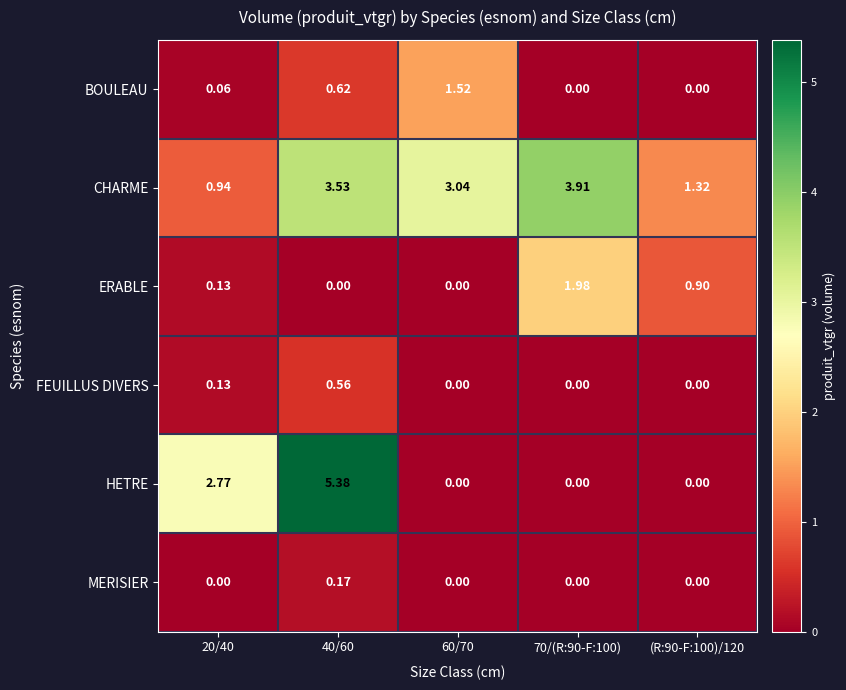

At which category does the chart reach its peak across all series?

40/60